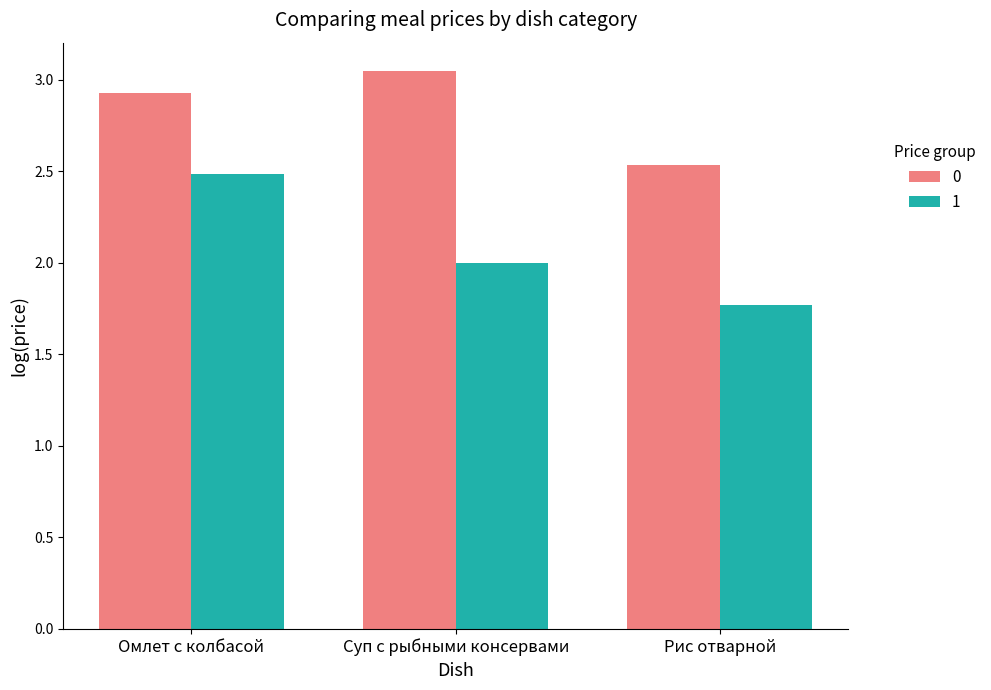

What is the difference between the second highest and minimum values in the 0 series?

0.4